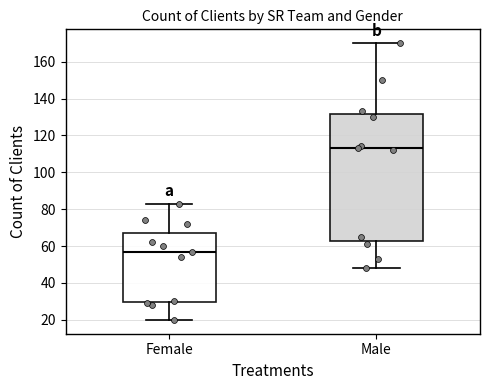

Which box is the tallest, from its lower edge to its upper edge?

Male